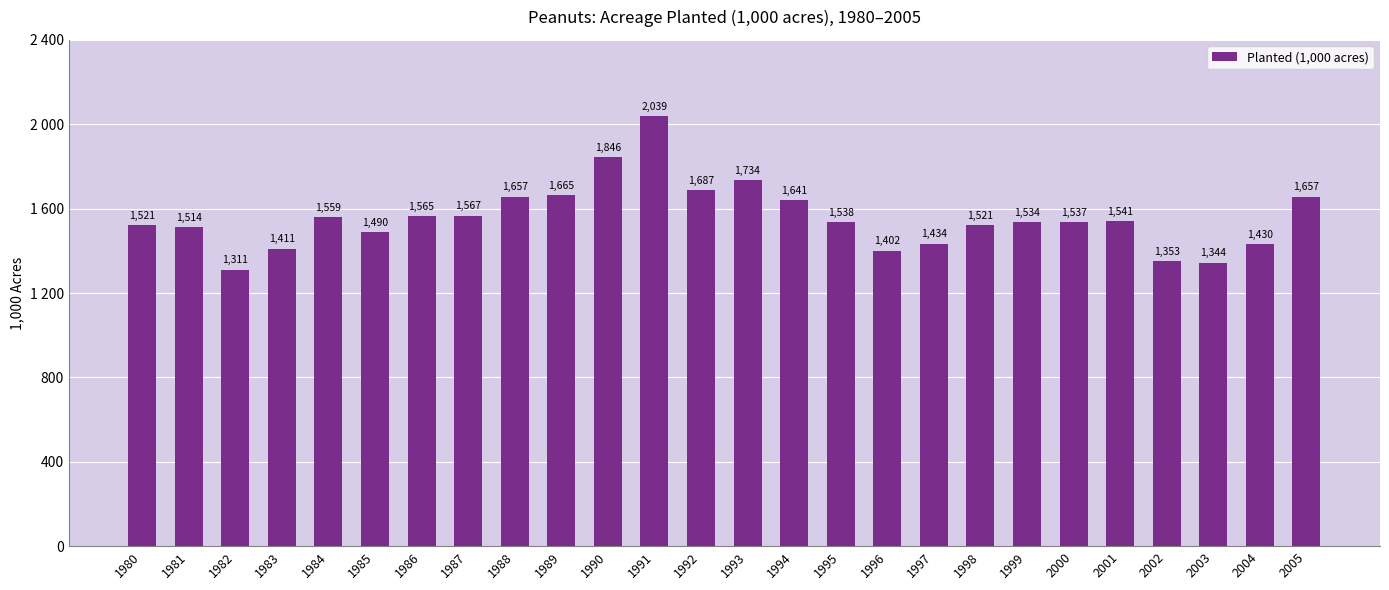

Rank the categories by value from lowest to highest.

1982, 2003, 2002, 1996, 1983, 2004, 1997, 1985, 1981, 1998, 1980, 1999, 2000, 1995, 2001, 1984, 1986, 1987, 1994, 2005, 1988, 1989, 1992, 1993, 1990, 1991